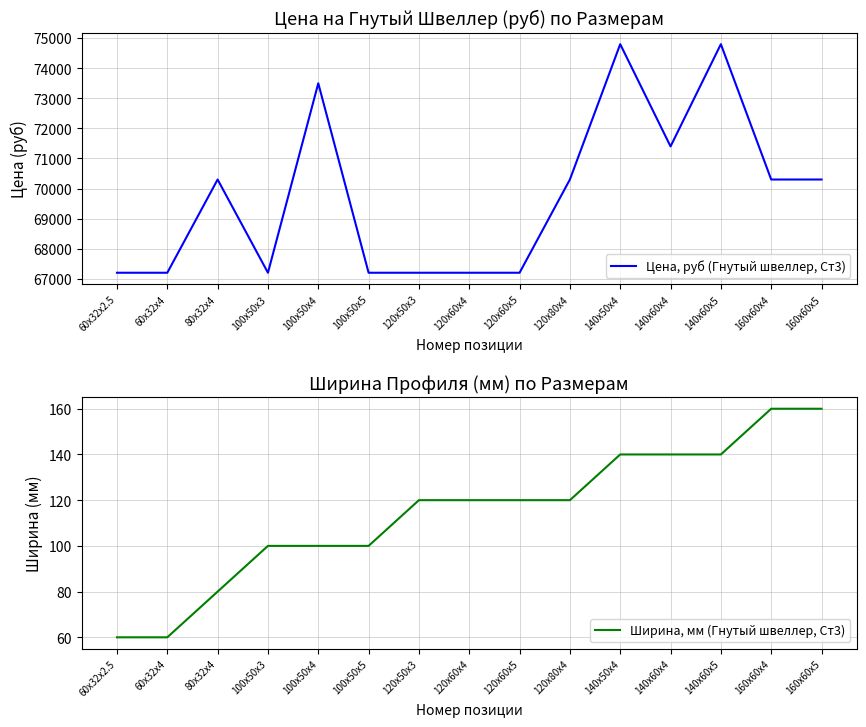

How many values in the Ширина, мм (Гнутый швеллер, Ст3) series exceed 120?

5